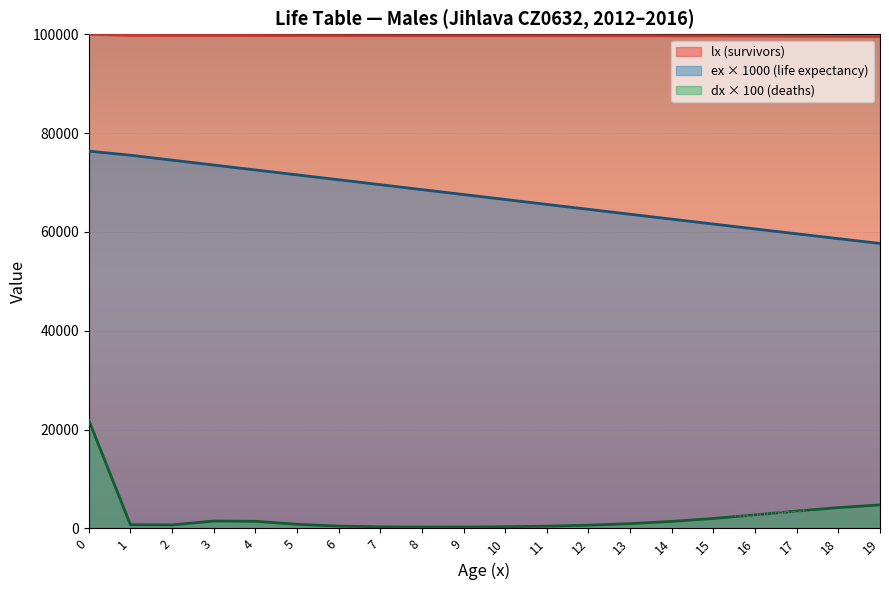

True or false: dx × 100 line and ex × 1000 line cross at least once.

False